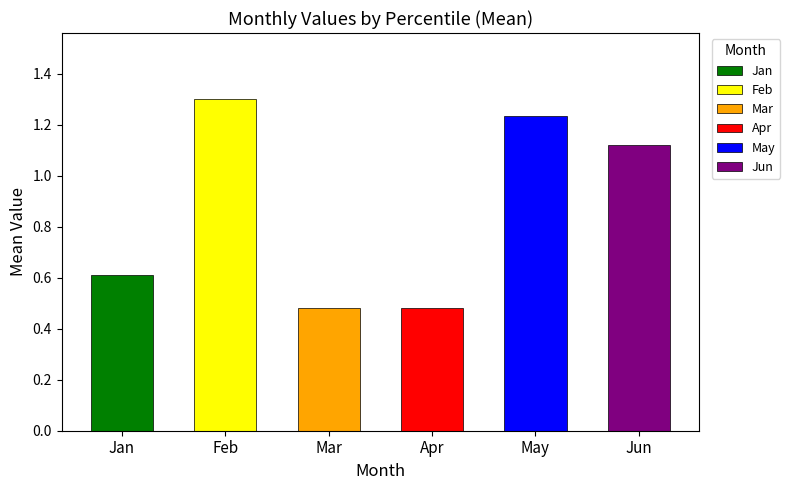

At which category does the chart reach its peak across all series?

Feb